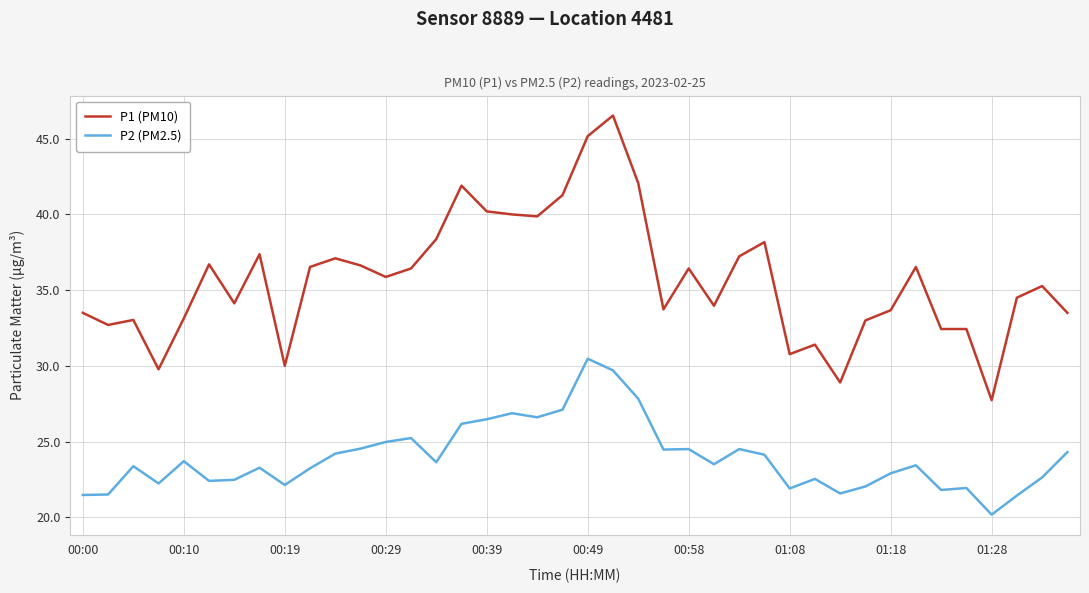

Which series has the largest total across all categories?

P1 (PM10)